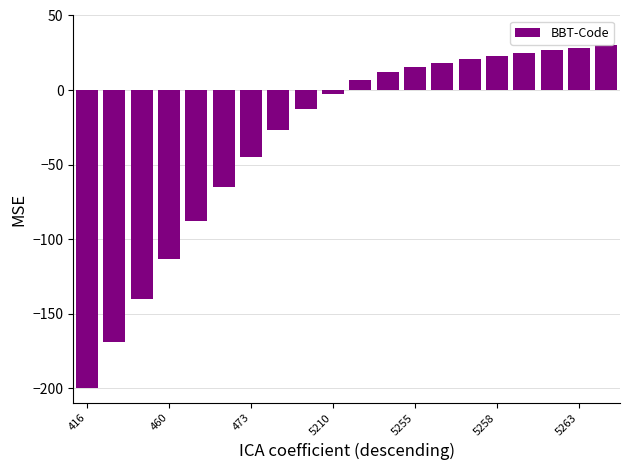

How many data points are above 6?

10